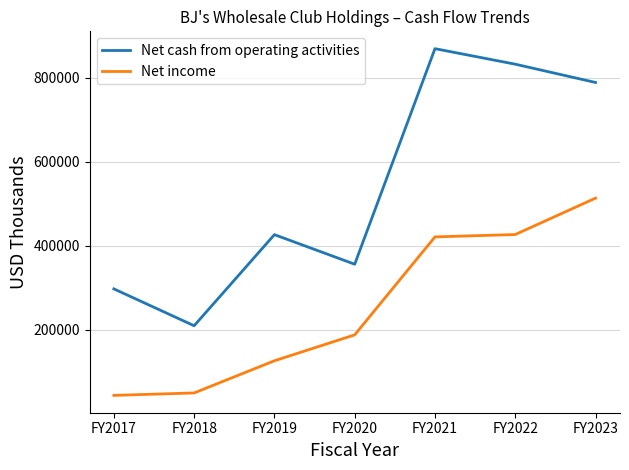

Rank the series by their average value, from lowest to highest.

Net income, Net cash from operating activities